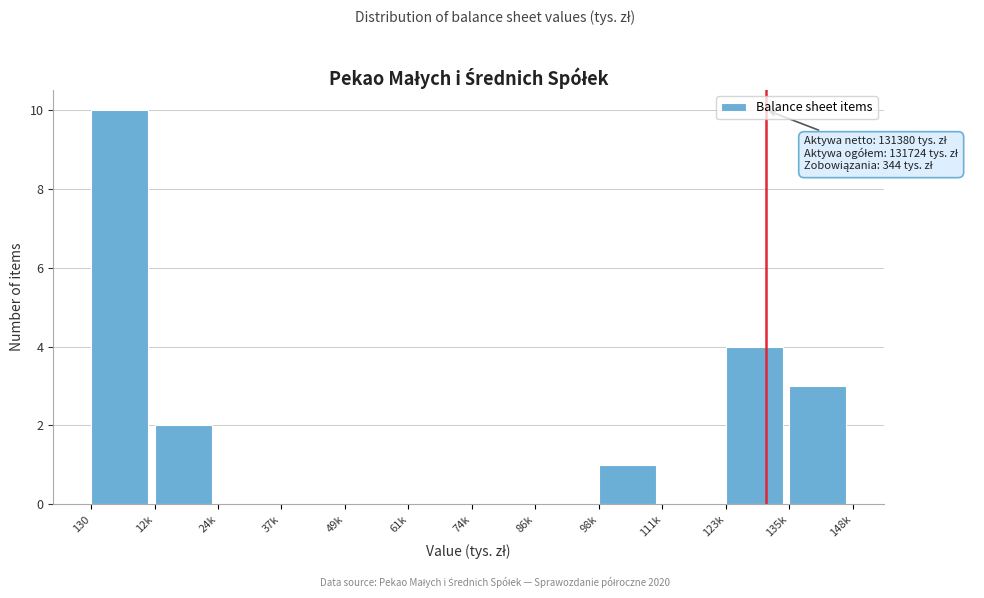

Reading right to left, extract all data points from this chart.

135k=3	123k=4	111k=0	98k=1	86k=0	74k=0	61k=0	49k=0	37k=0	24k=0	12k=2	130=10